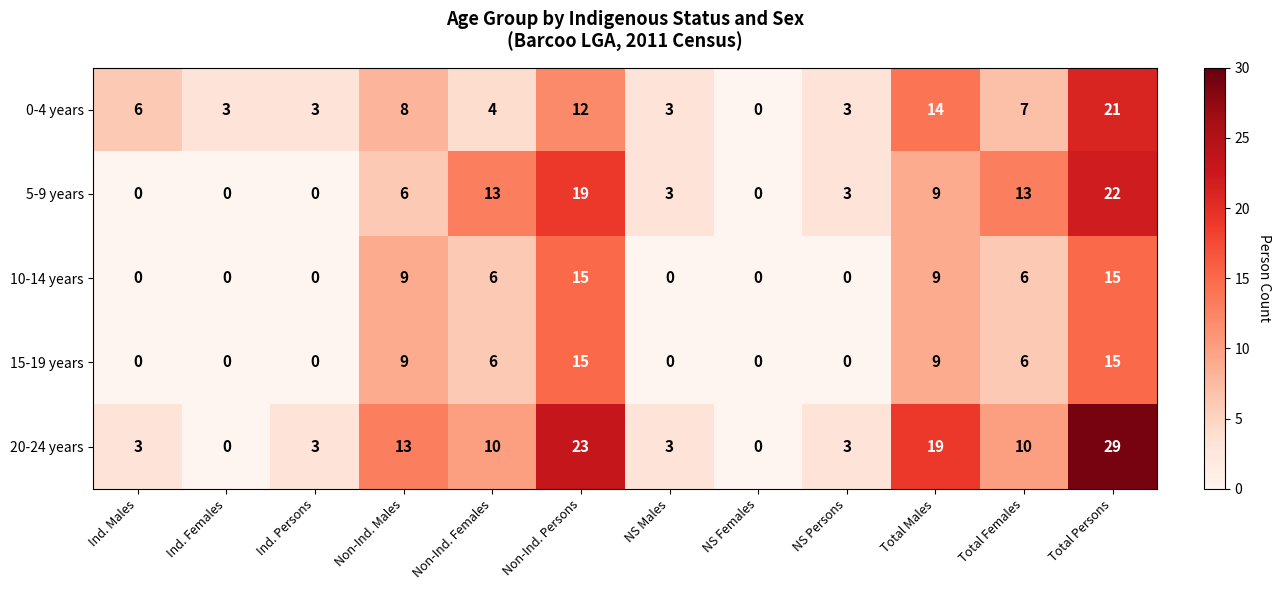

How many distinct data groups are displayed?

5